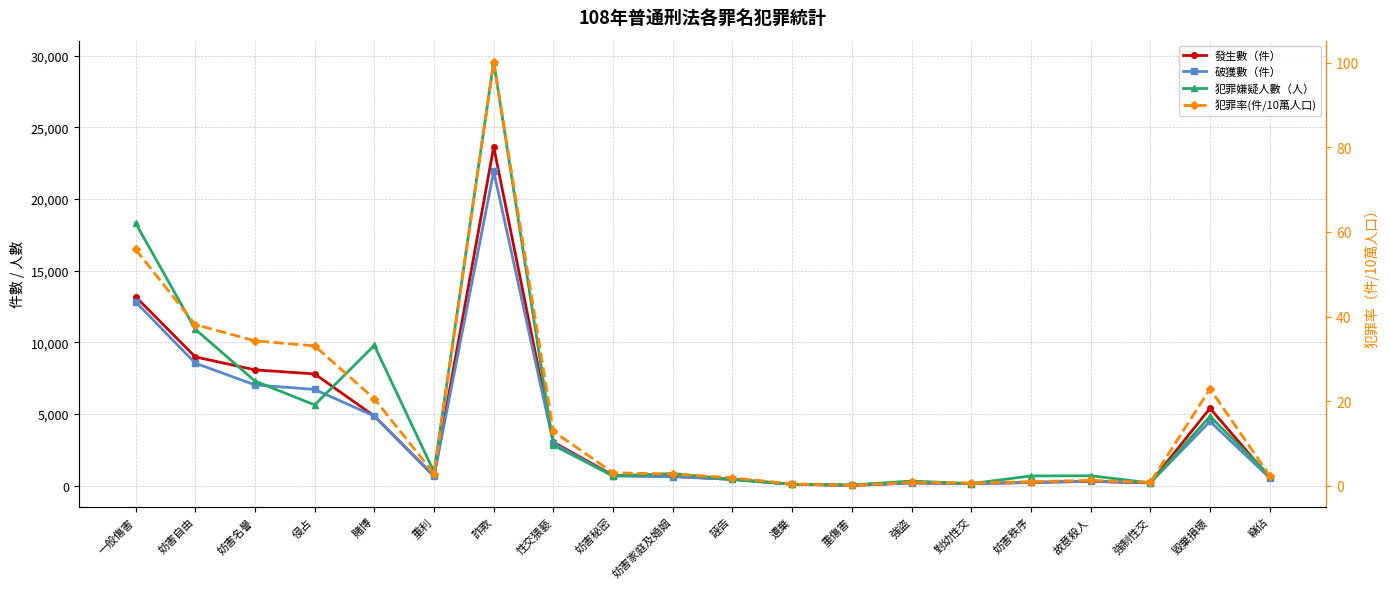

Where is 破獲數（件） nearest to the value 10979?

一般傷害